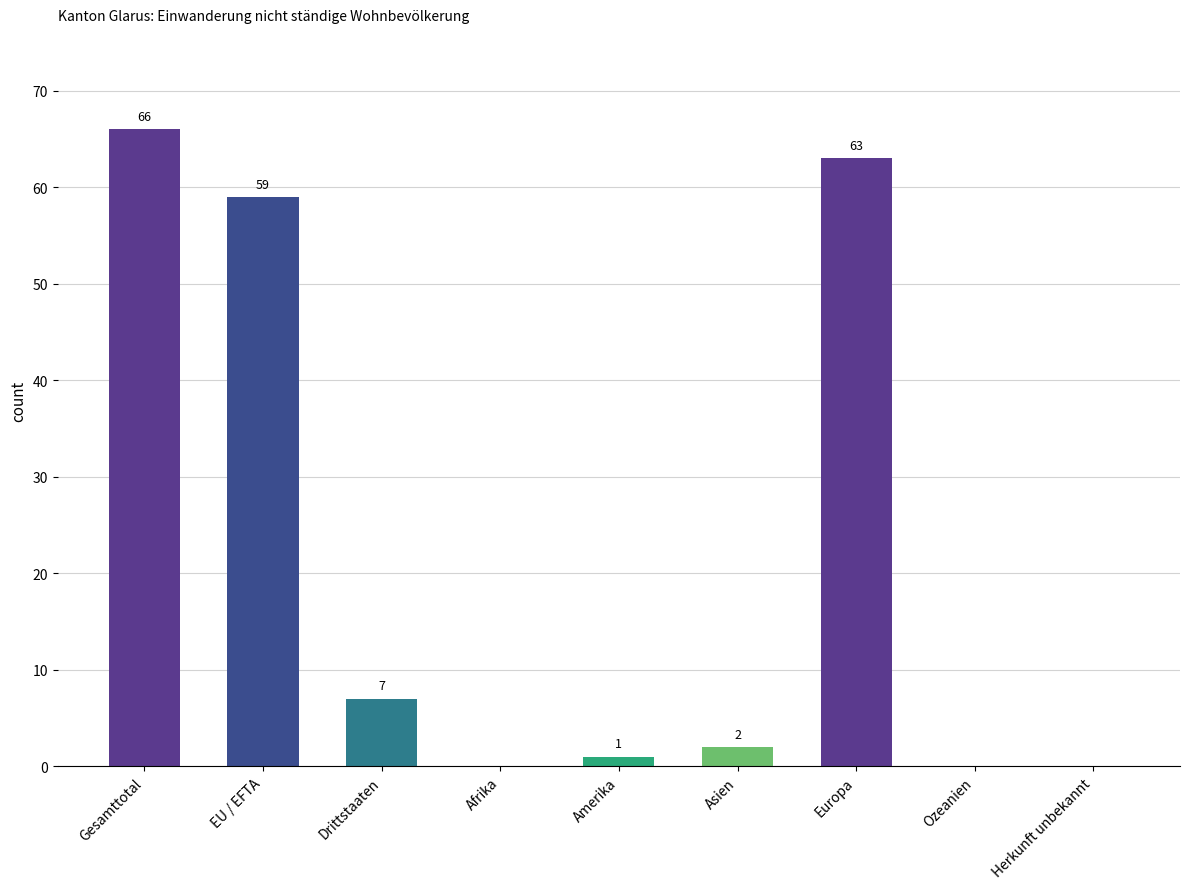

The value at Ozeanien is 0. True or false?

True